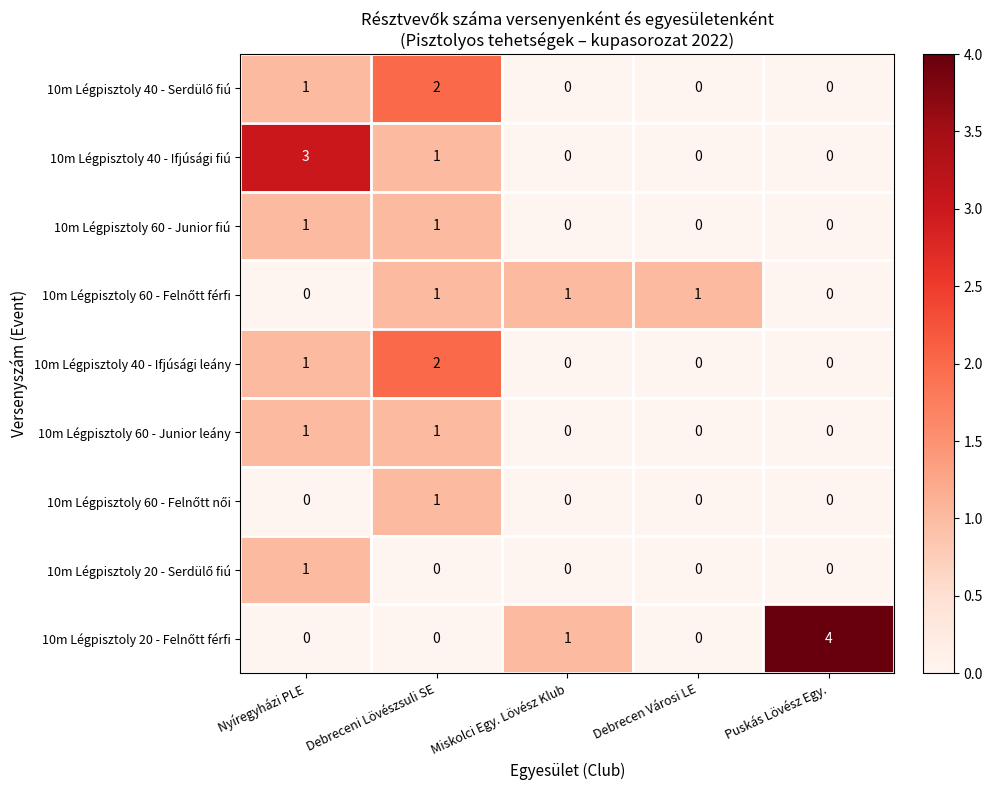

The 10m Légpisztoly 60 - Junior fiú series shows 0 at Miskolci Egy. Lövész Klub. True or false?

True